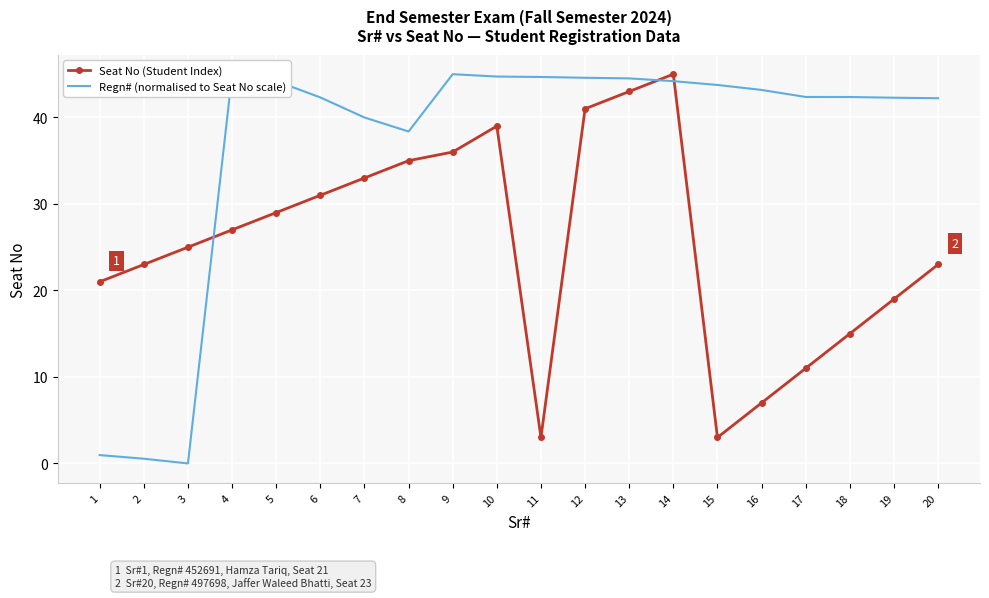

Which series changed the most between 2 and 9?

Regn# (normalised to Seat No scale)